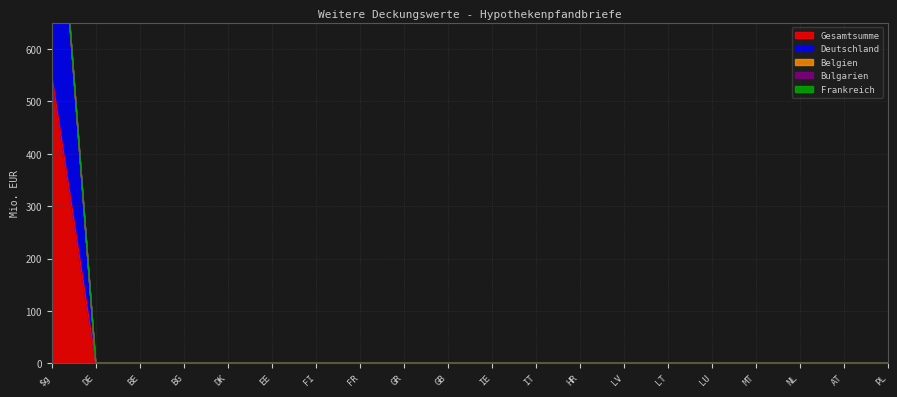

At how many categories does at least one series exceed 467?

1